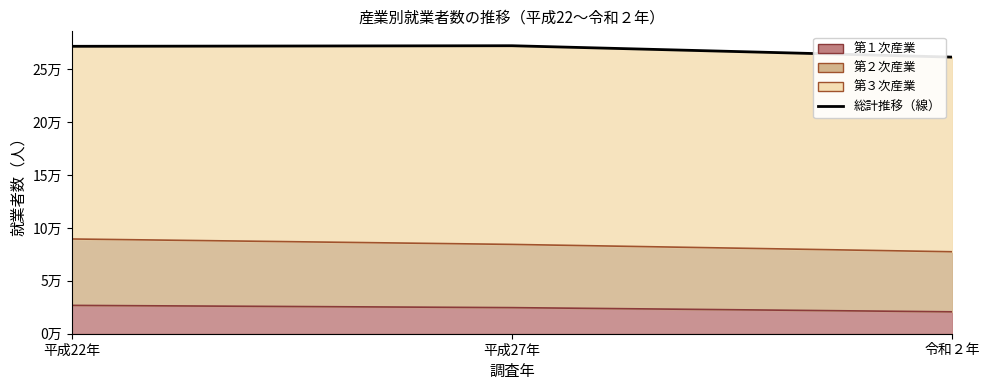

Between 令和２年 and 平成22年, which is larger?

平成22年